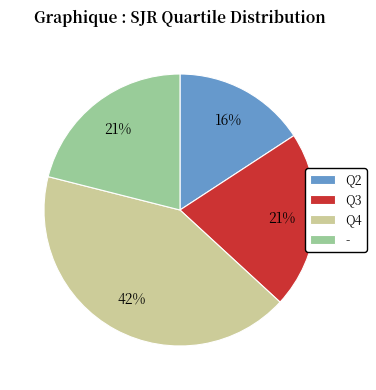

Is it true that Q3 is 21% of the pie?

True